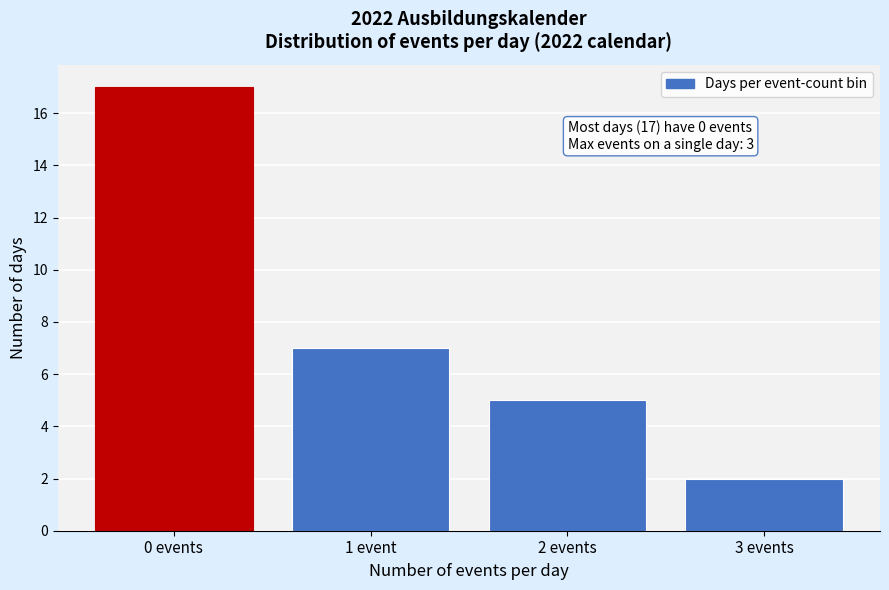

Reading left to right, what are all the values shown in this chart?

17	7	5	2